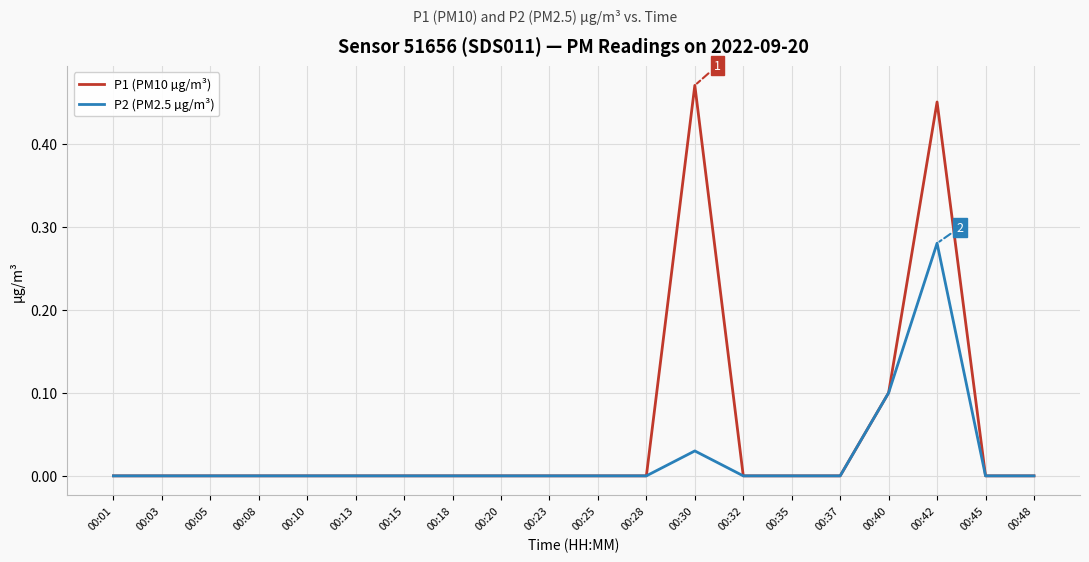

Which category has the highest value in the P1 (PM10 µg/m³) series?

00:30